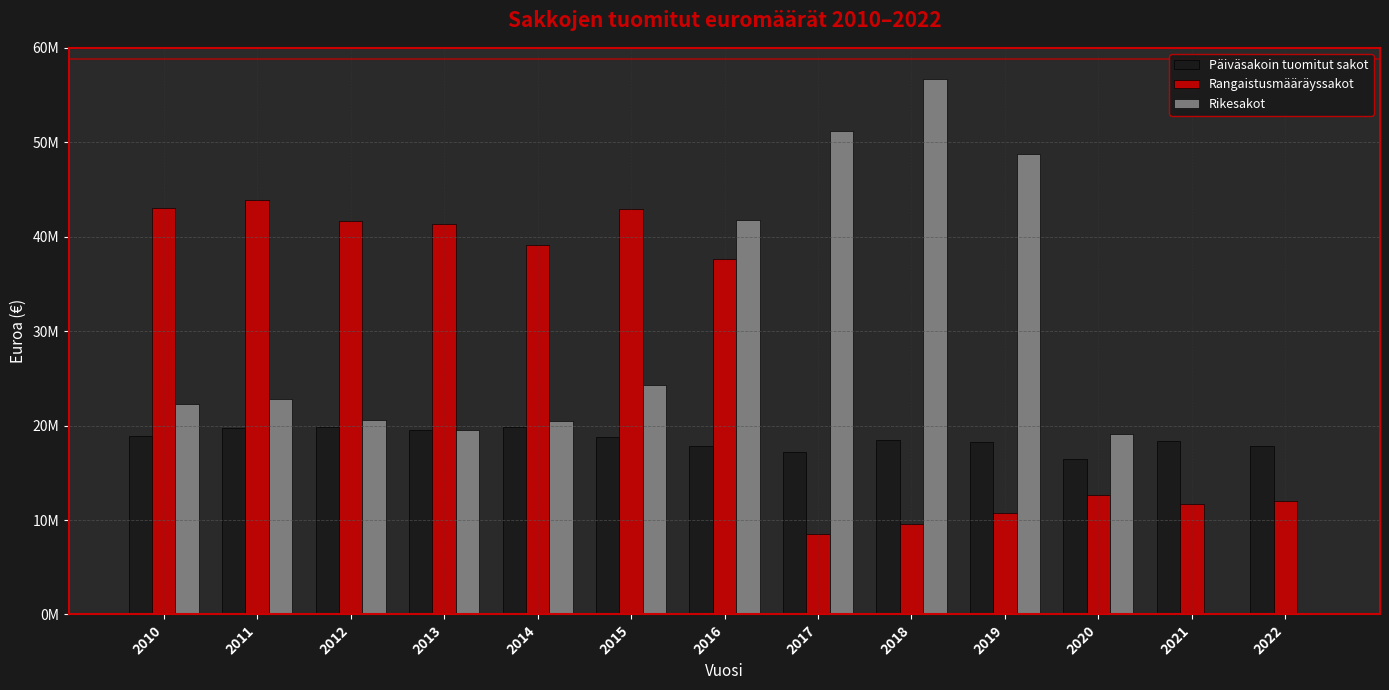

Read the Rikesakot value at 2021, to the nearest 50.

165000